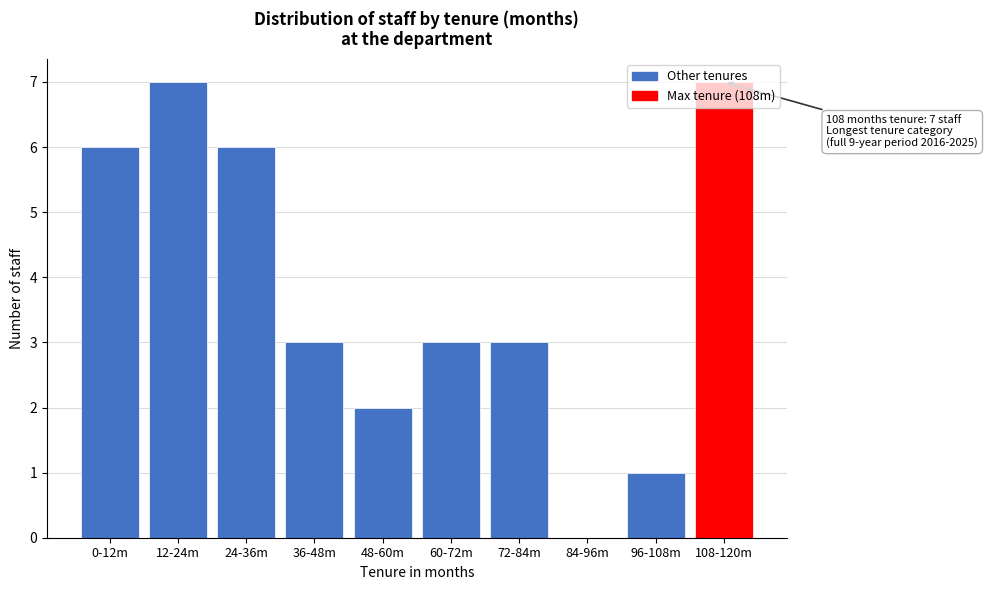

Which has a higher value, 12-24m or 24-36m?

12-24m